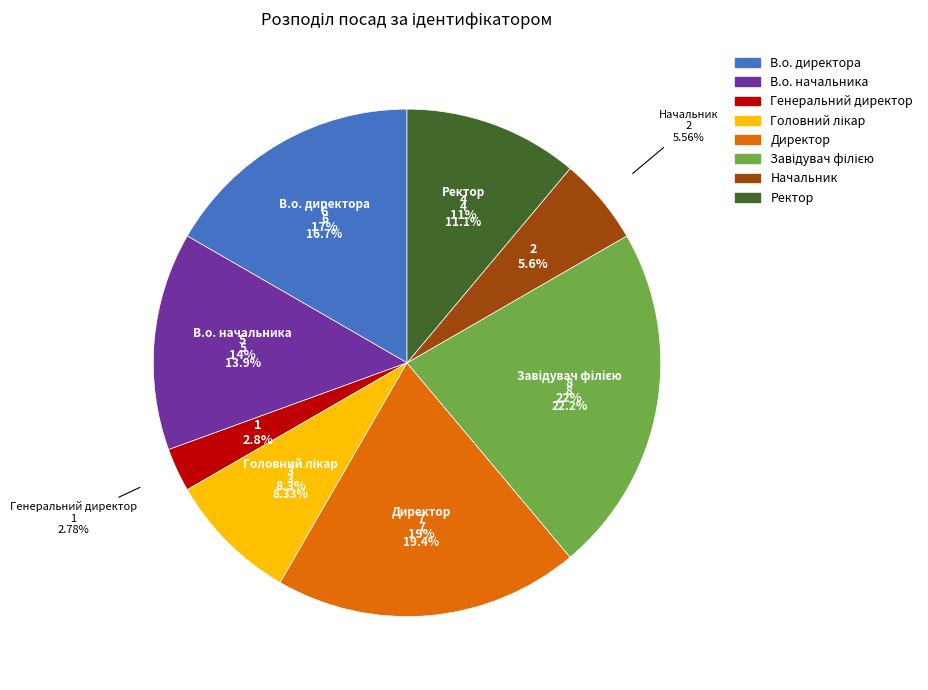

Is there any slice that represents more than half of the pie?

No